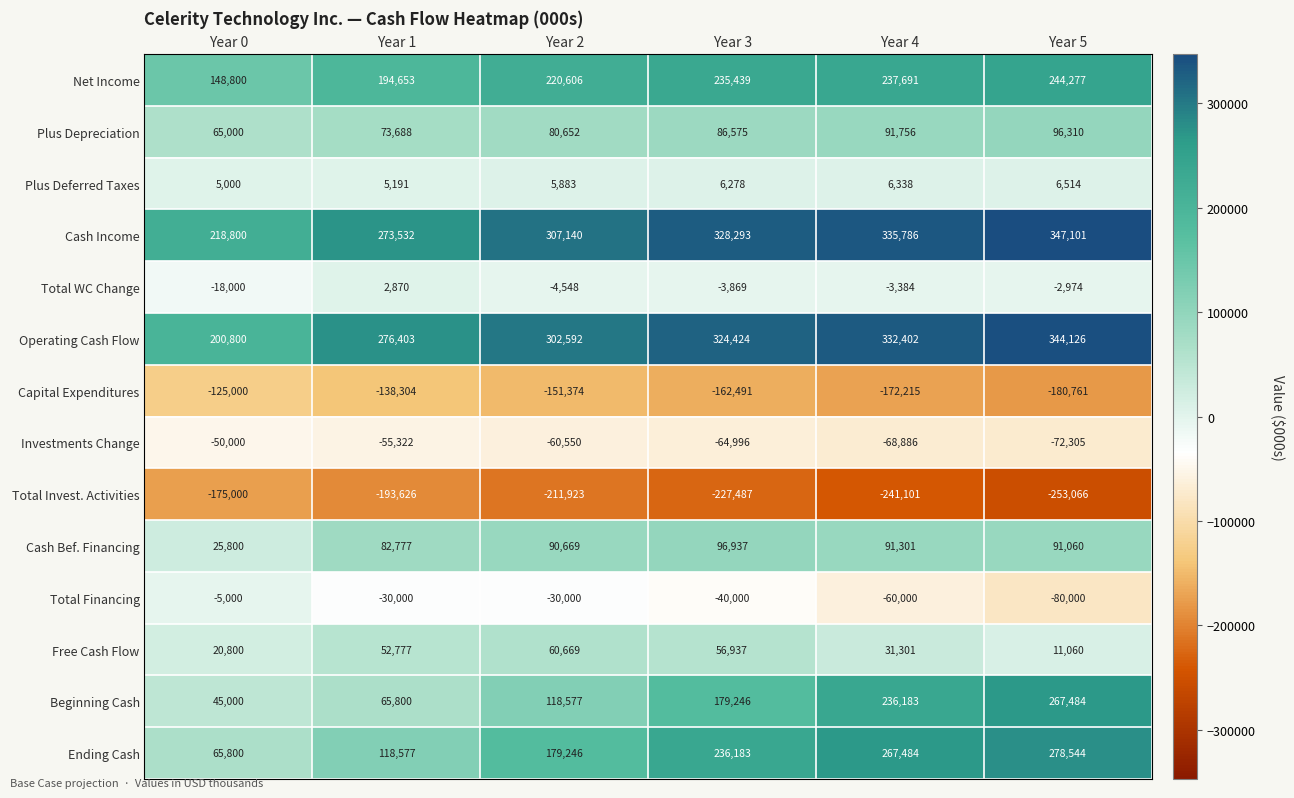

The Cash Income series shows 218800 at Year 0. True or false?

True